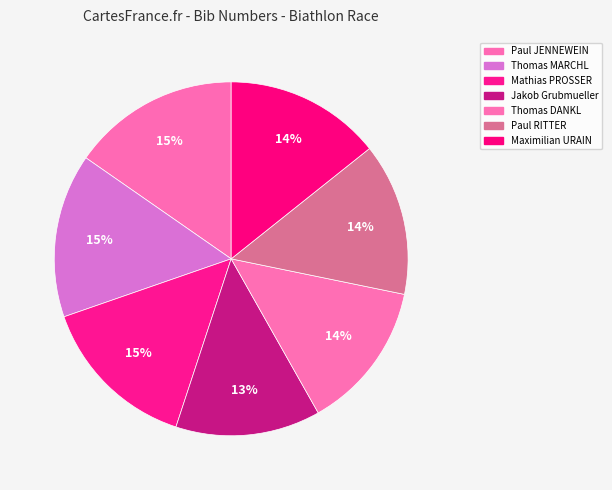

How many slices are in this pie chart?

7